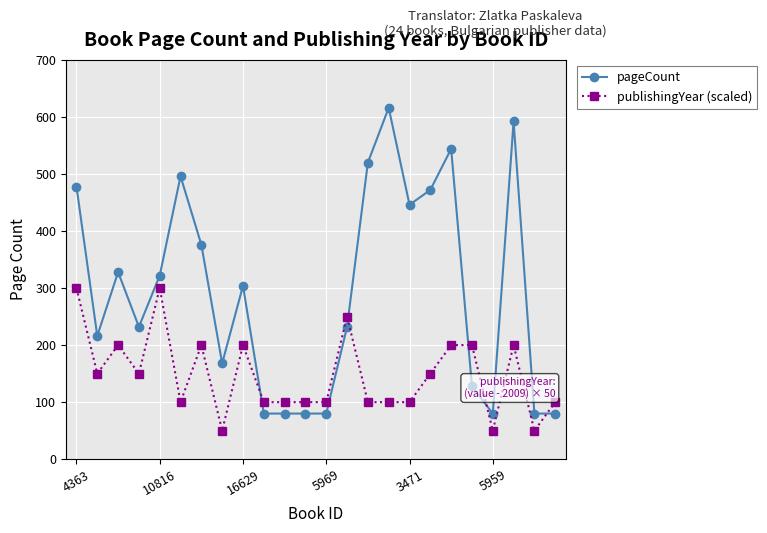

Rank the series by their average value, from highest to lowest.

pageCount, publishingYear (scaled)